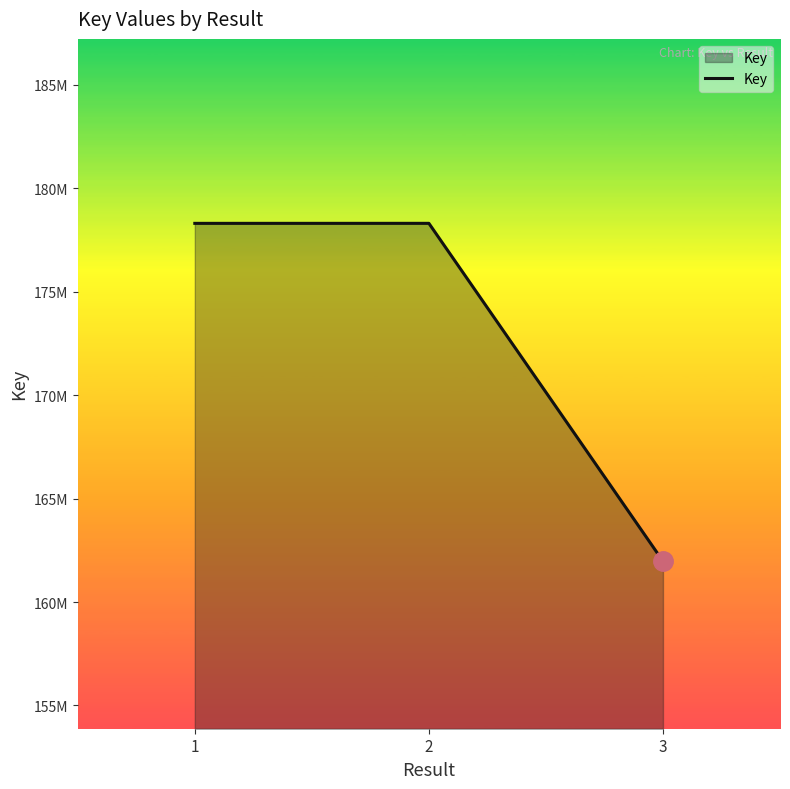

Does the chart have visible grid lines?

No